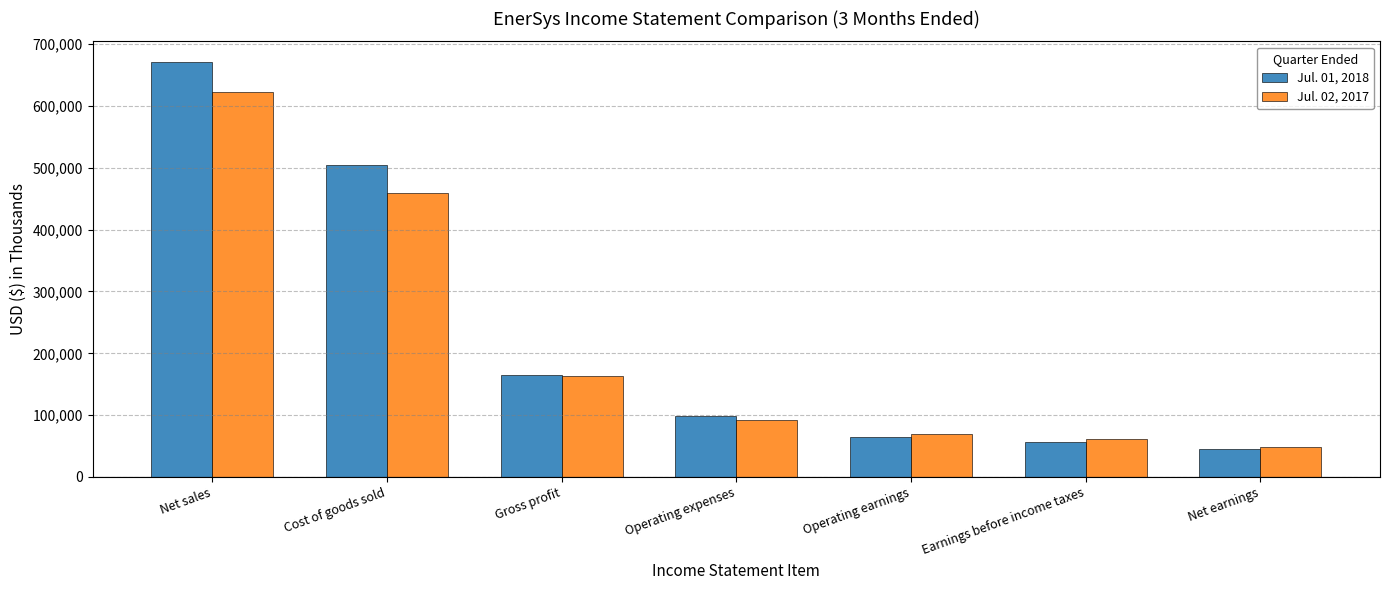

What are all the series names shown in the legend?

Jul. 01, 2018, Jul. 02, 2017